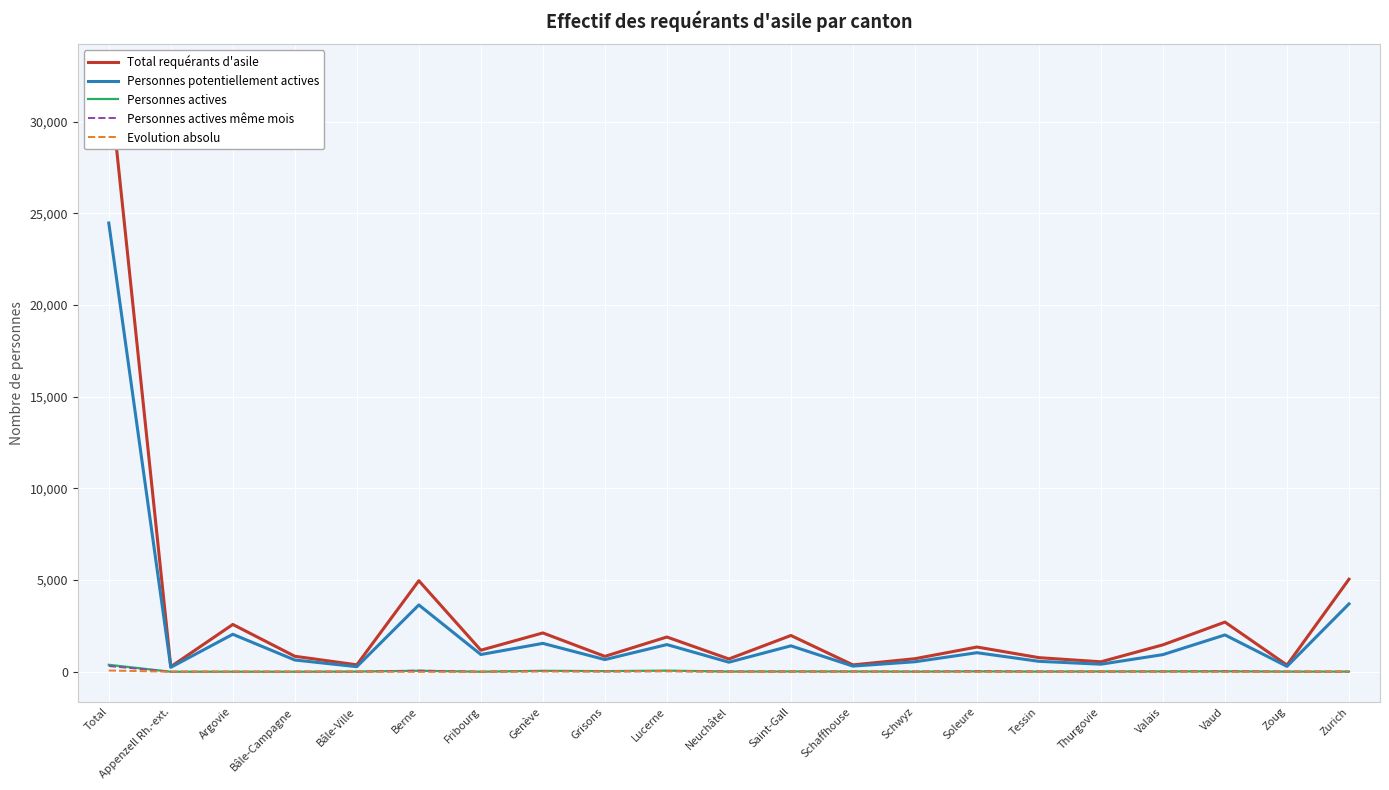

Rank the series by their maximum value, from highest to lowest.

Total requérants d'asile, Personnes potentiellement actives, Personnes actives, Personnes actives même mois, Evolution absolu